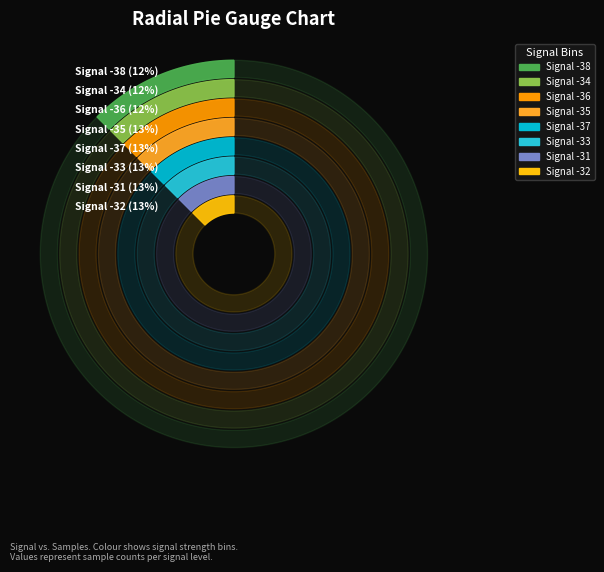

What is the largest slice in the pie chart?

-35